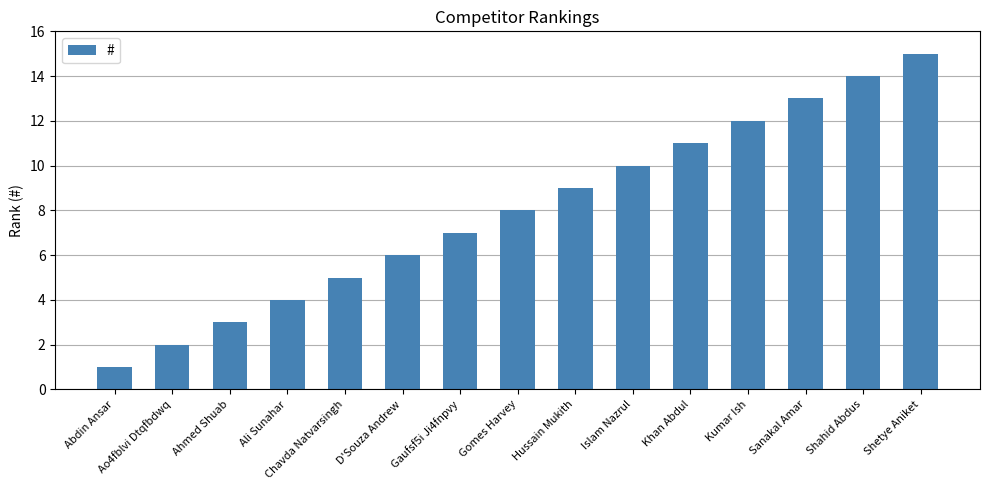

What is the difference between the maximum and minimum values?

14